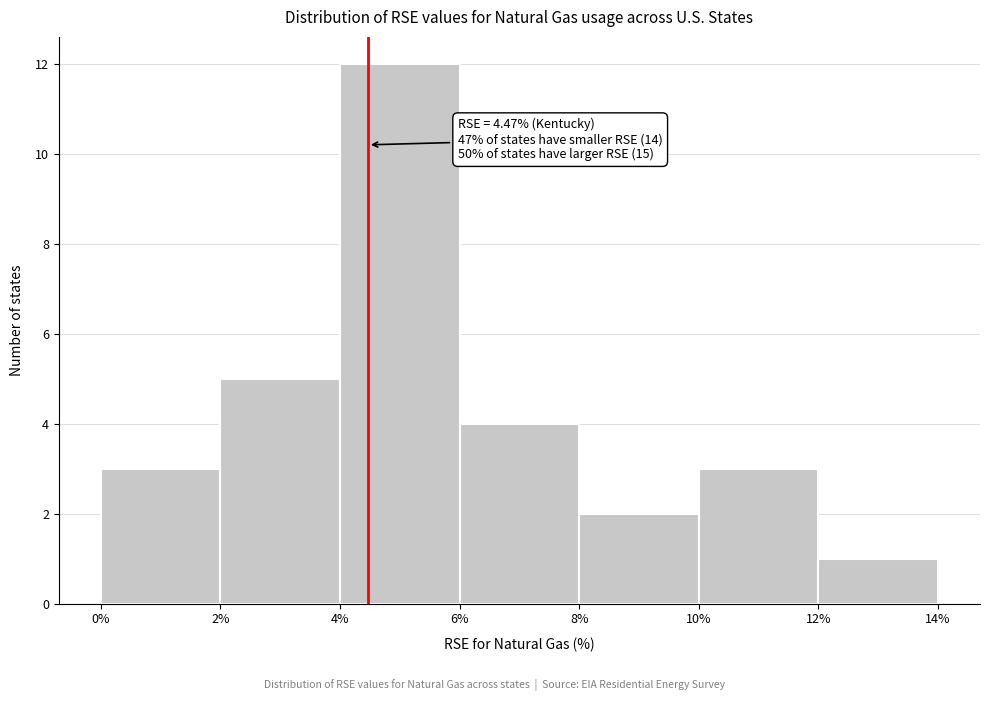

Over which range of the x-axis is the bar tallest?

4% to 6%